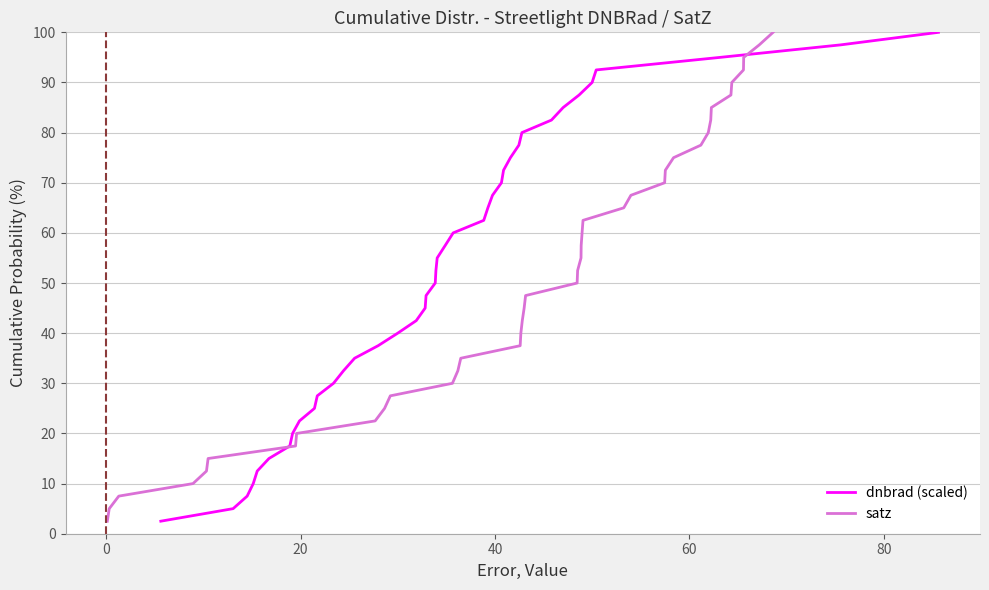

Which series has the largest total across all categories?

dnbrad (scaled)